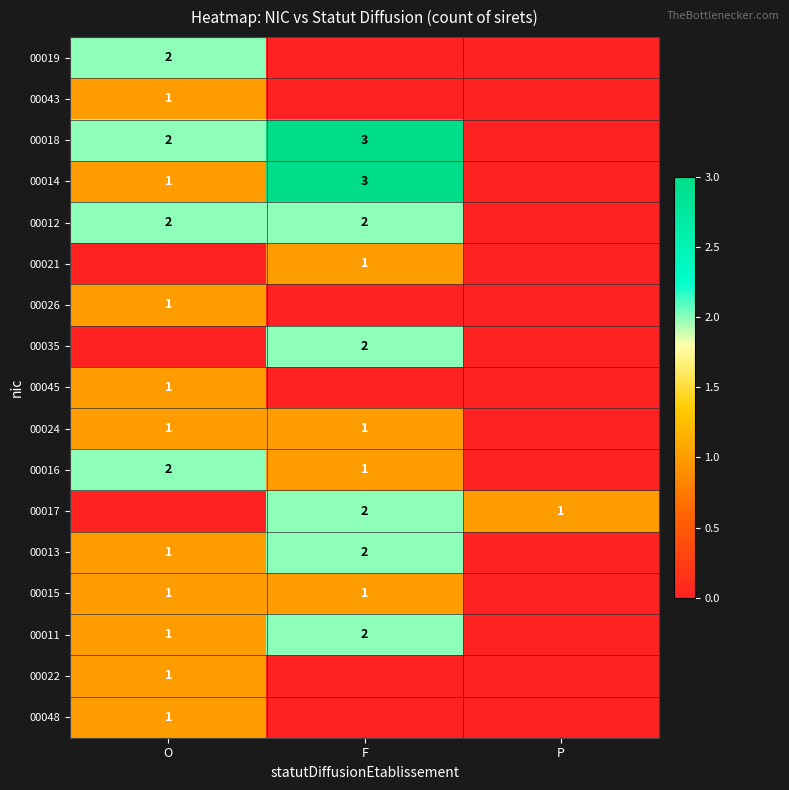

The value of 00018 at O is 2. True or false?

True